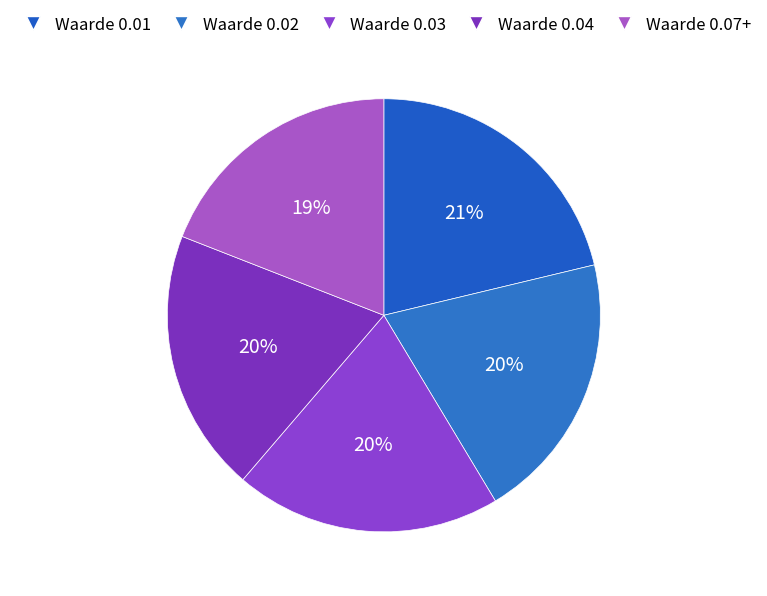

True or false: Waarde 0.03 accounts for 25% of the total.

False